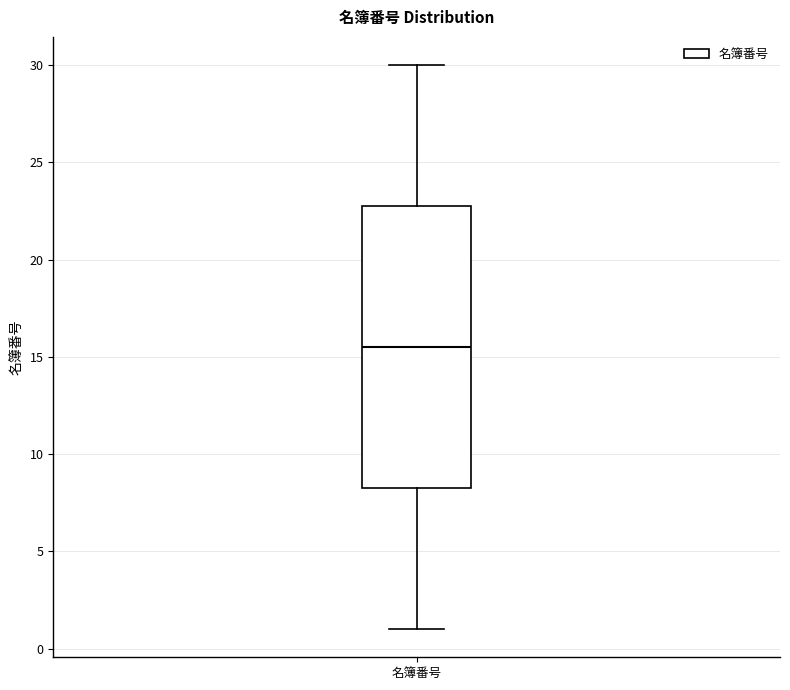

Transcribe this box plot: give where the median line is, the range the box spans, and where the two whiskers end, as read against the y-axis. The values are not printed on the chart, so give them approximately, as read against the axis.

median 15.5, box 8.5 to 23.0, whiskers 1.0 to 30.0